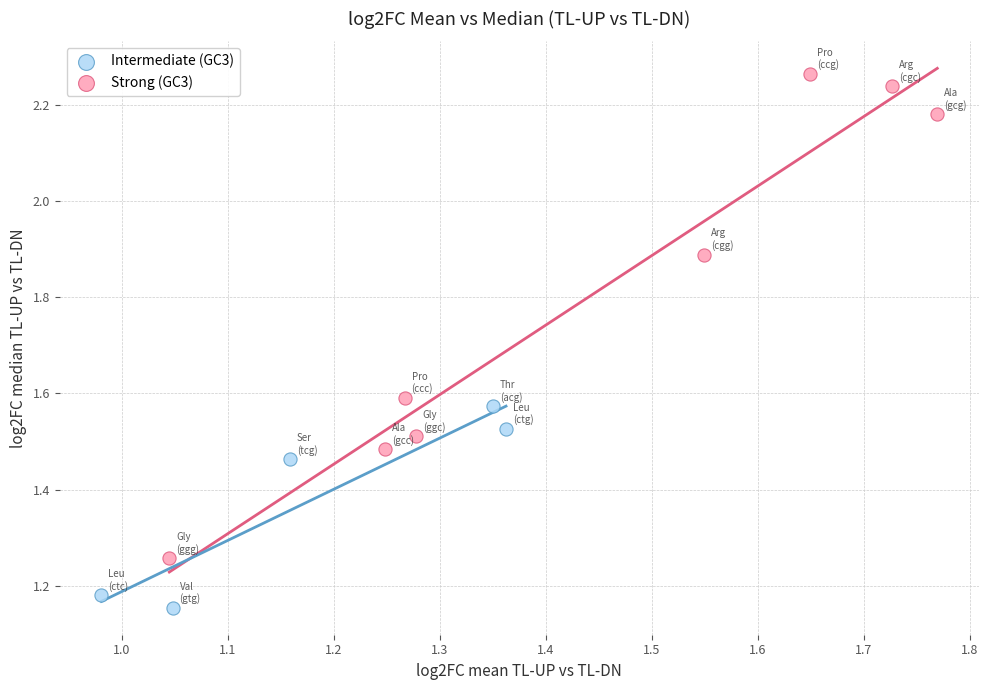

Which series contains the highest Y value?

Strong (GC3)